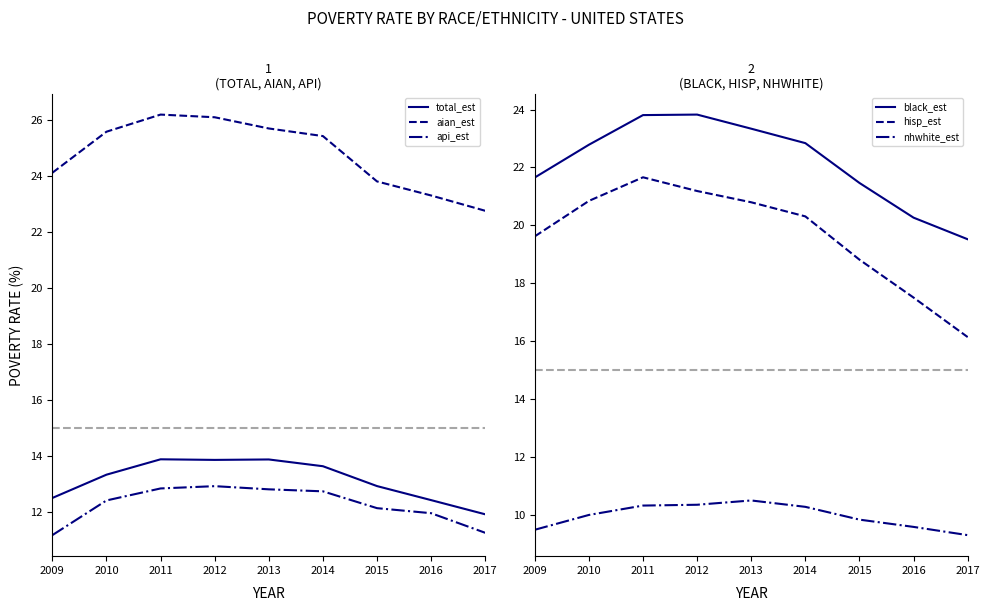

What is the value of the hisp_est point at the 7th from the left?

18.8